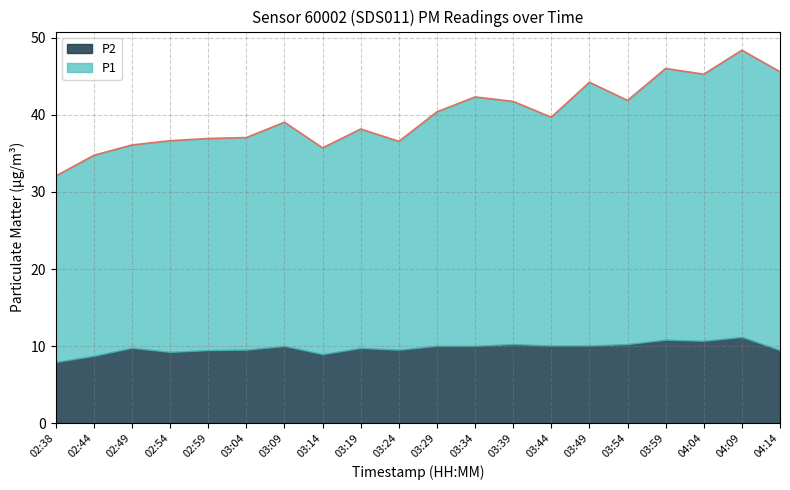

What is the label of the 2nd point from the right?

04:09